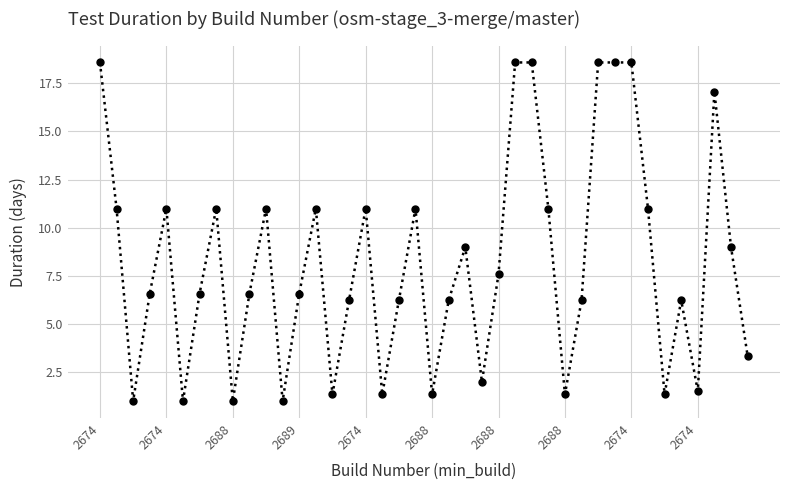

What is the maximum value shown in the chart?

18.6